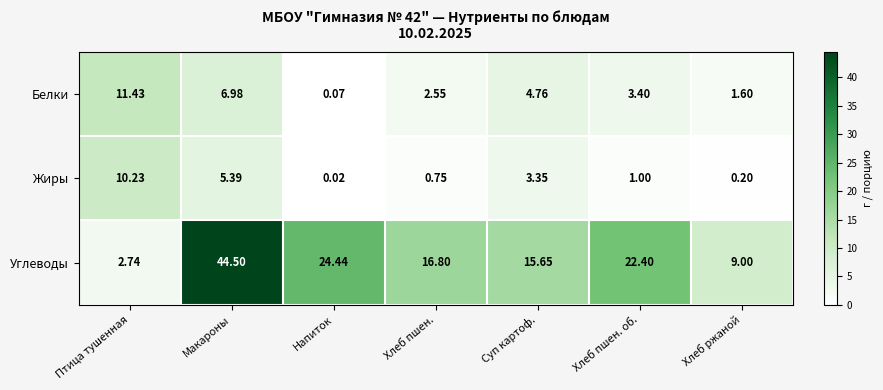

What is the difference between the highest and lowest values at Суп картоф.?

12.3